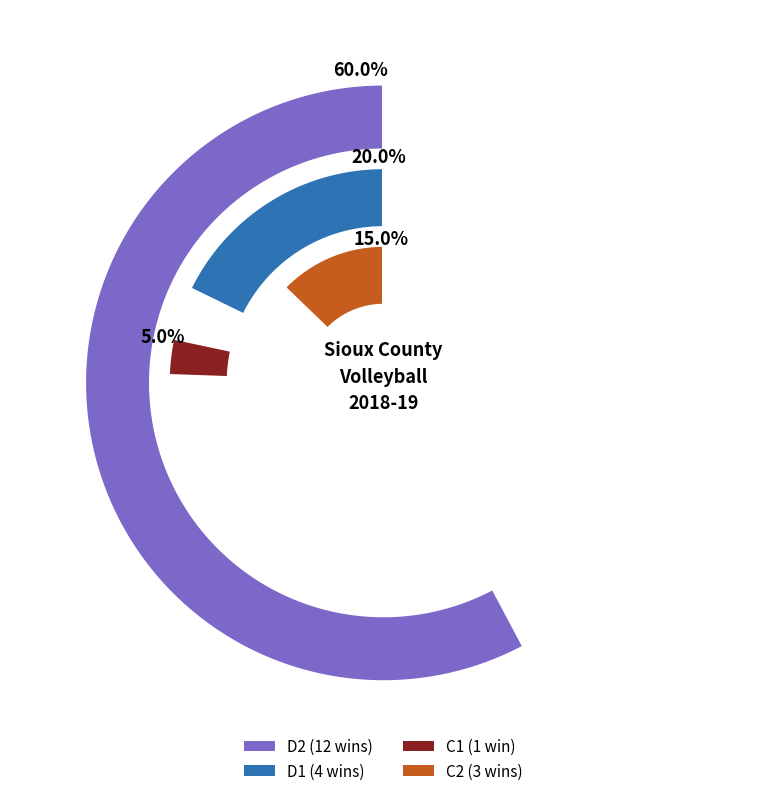

Does 1 represent more than half of the total?

No